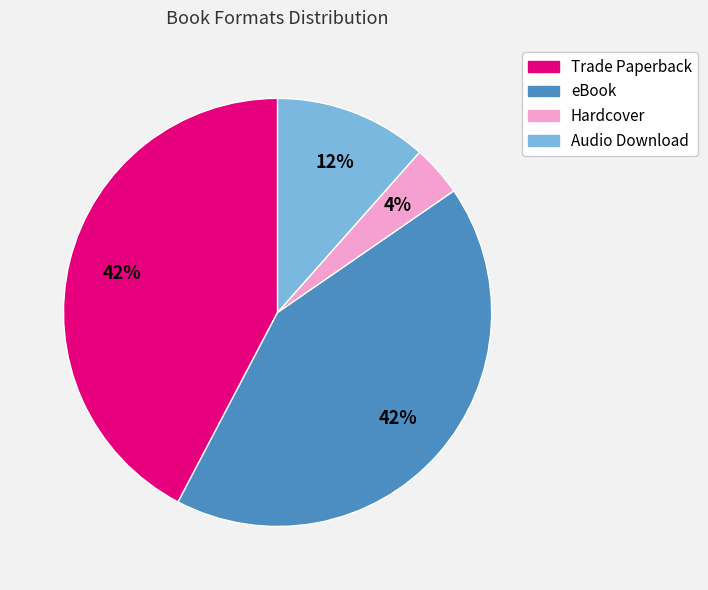

Is it true that Hardcover is 4% of the pie?

True